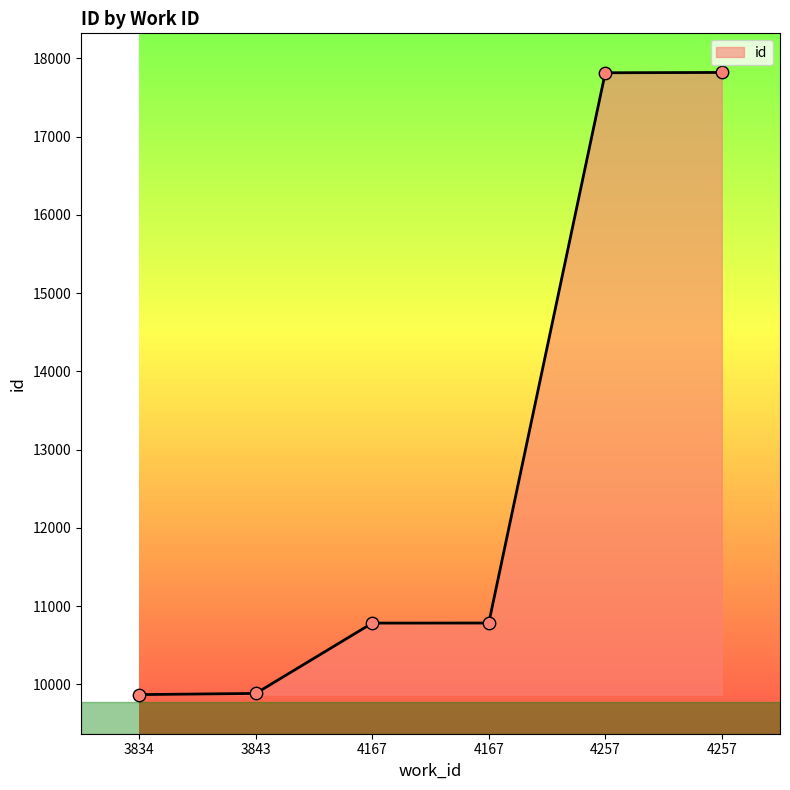

How many values are below 10783?

3